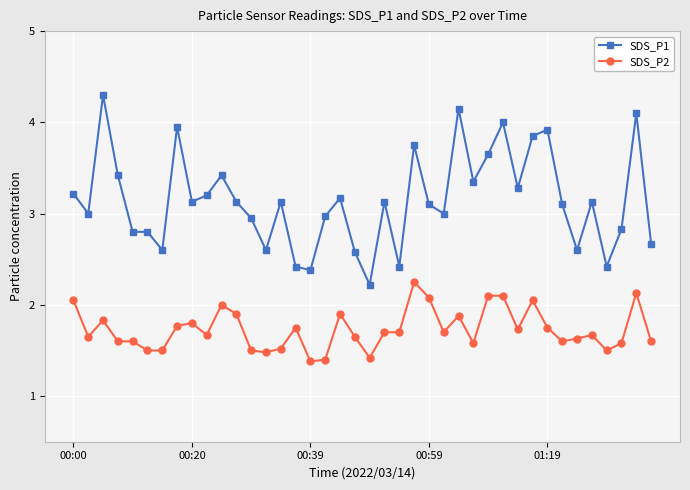

Rank the series by their average value, from lowest to highest.

SDS_P2, SDS_P1